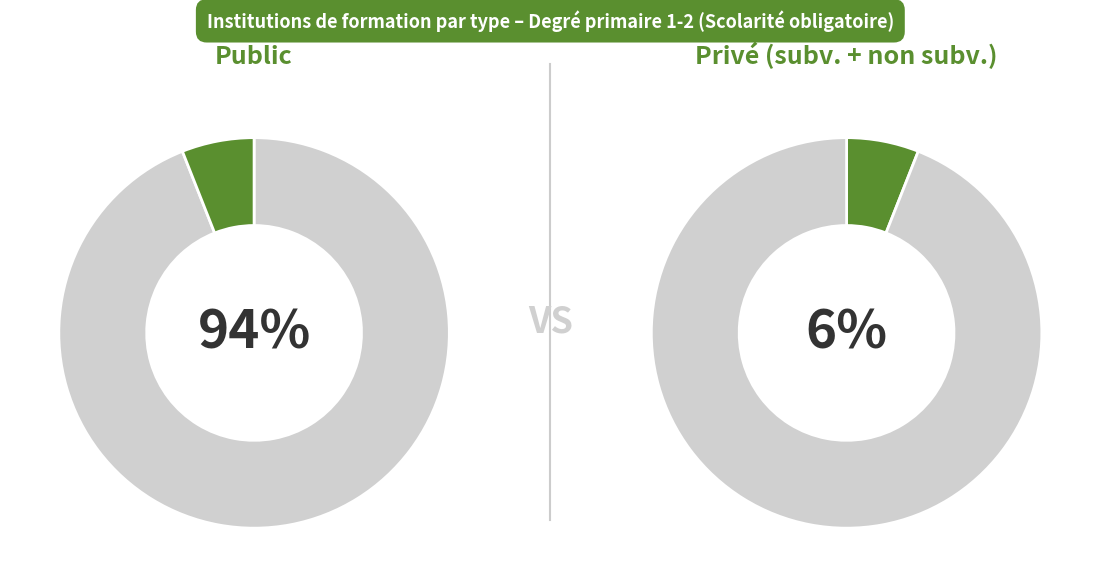

Which series has the largest range (max minus min)?

Public